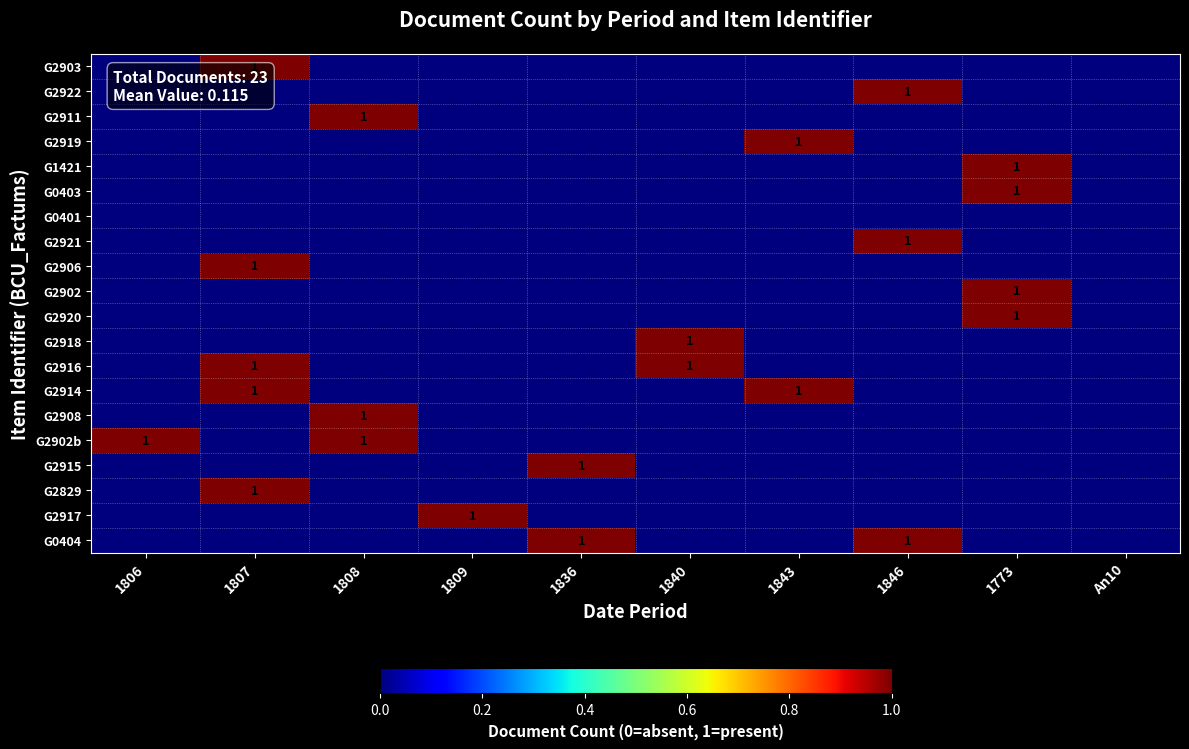

Is it true that G2916 equals 1 at 1840?

True